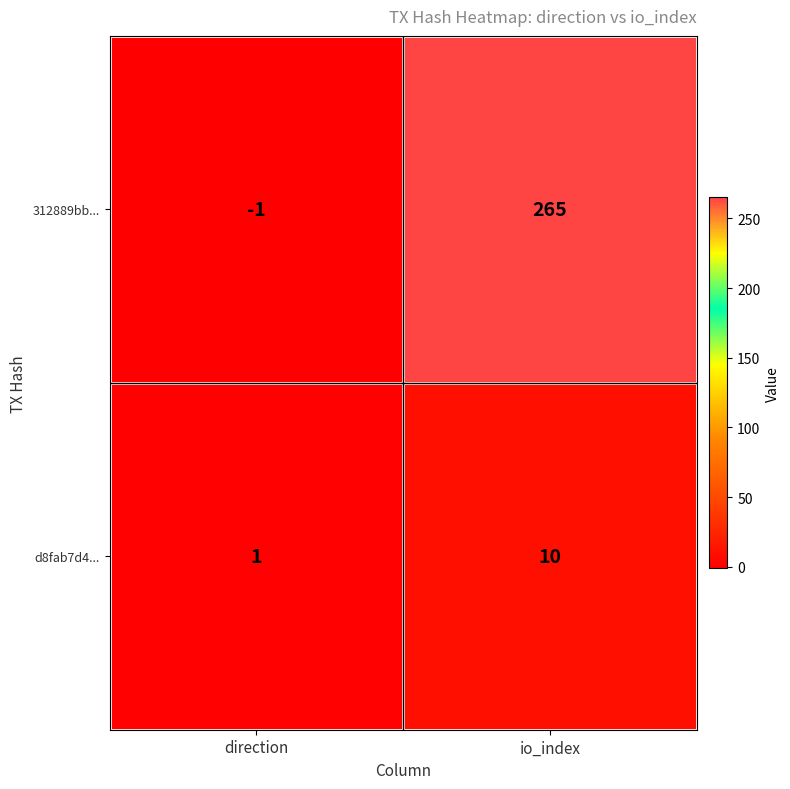

At which label is 312889bb... closest to 132?

direction